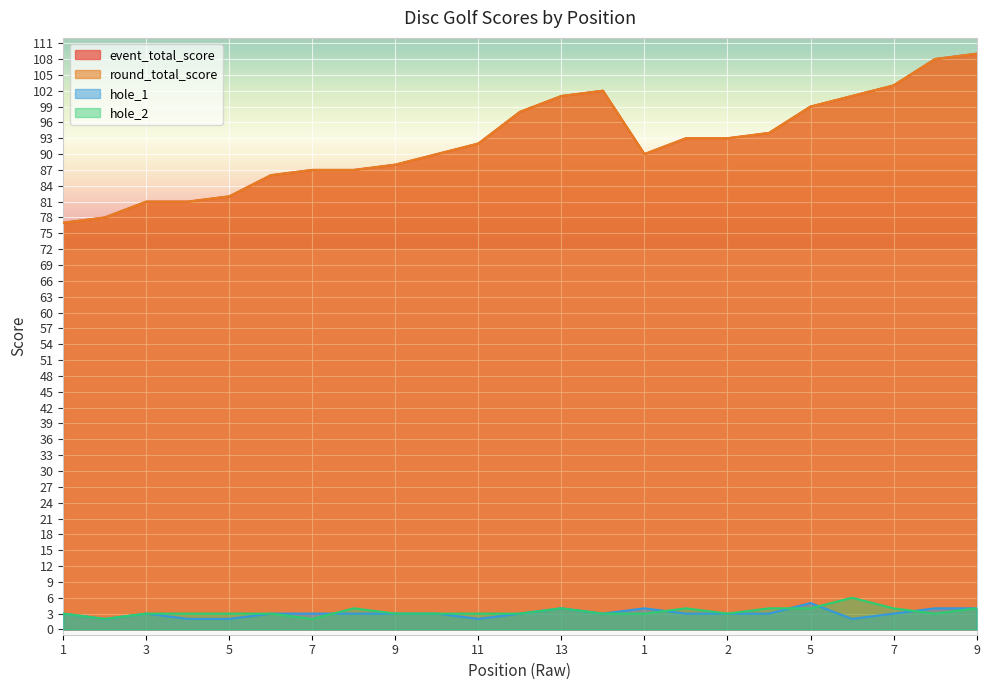

What is the spread (max minus min) of values at 10?

87